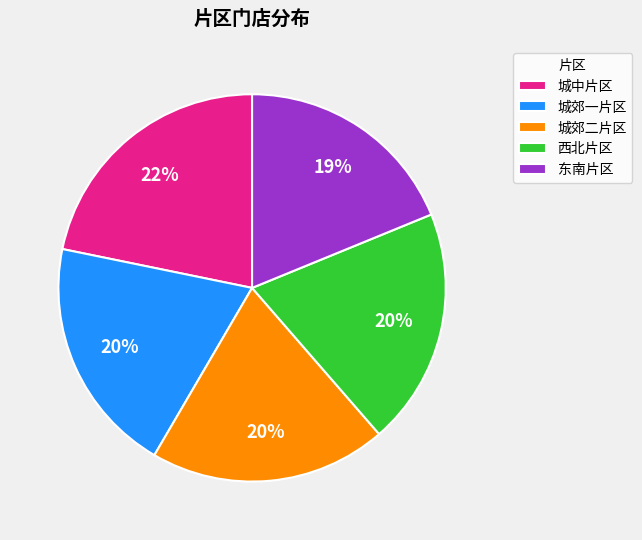

Approximately how many times larger is the value at 东南片区 compared to 城中片区?

0.9